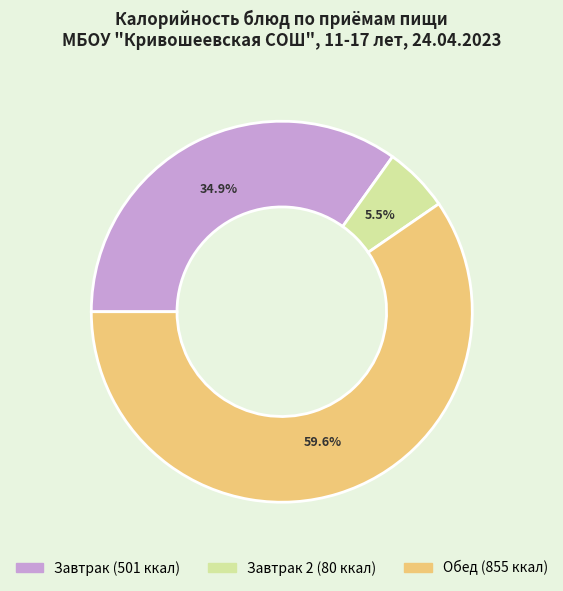

Does any single category account for the majority?

Yes